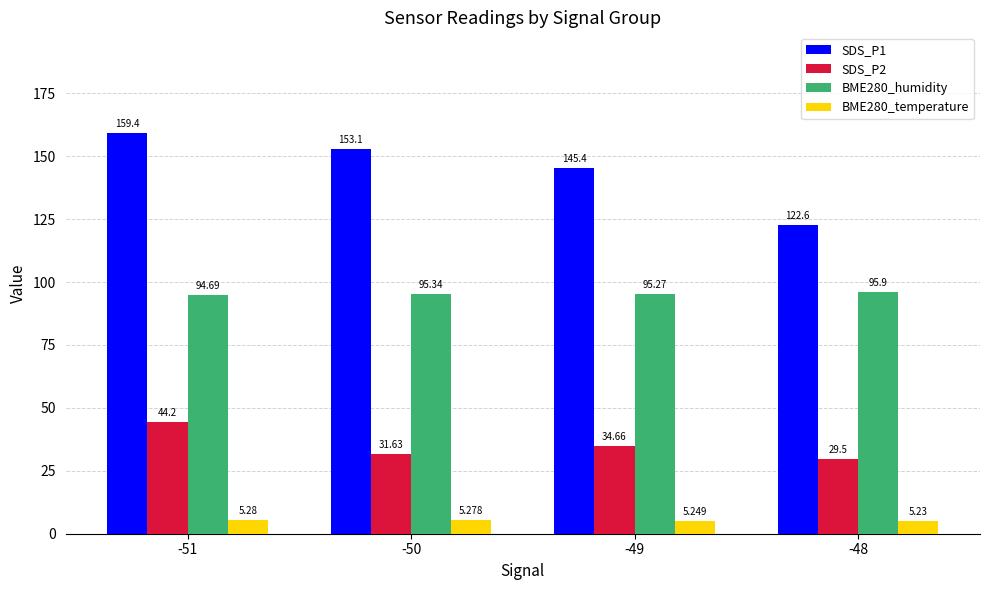

How many groups of bars are there?

4